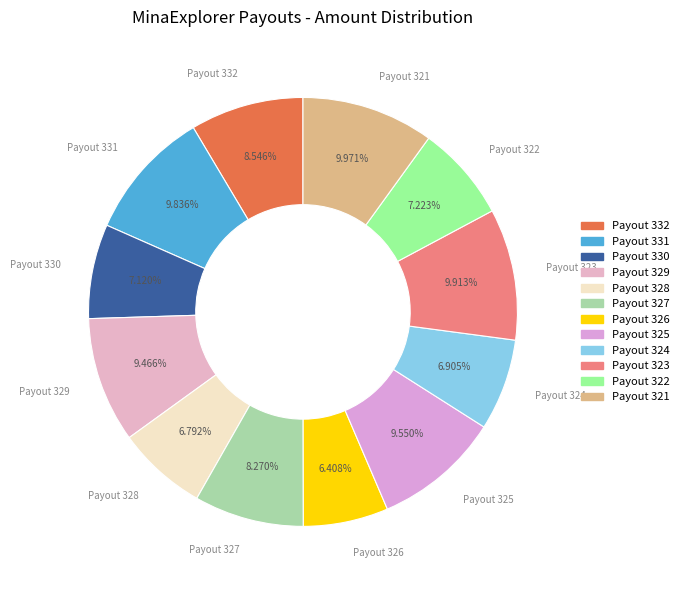

Count the number of slices in the pie.

12